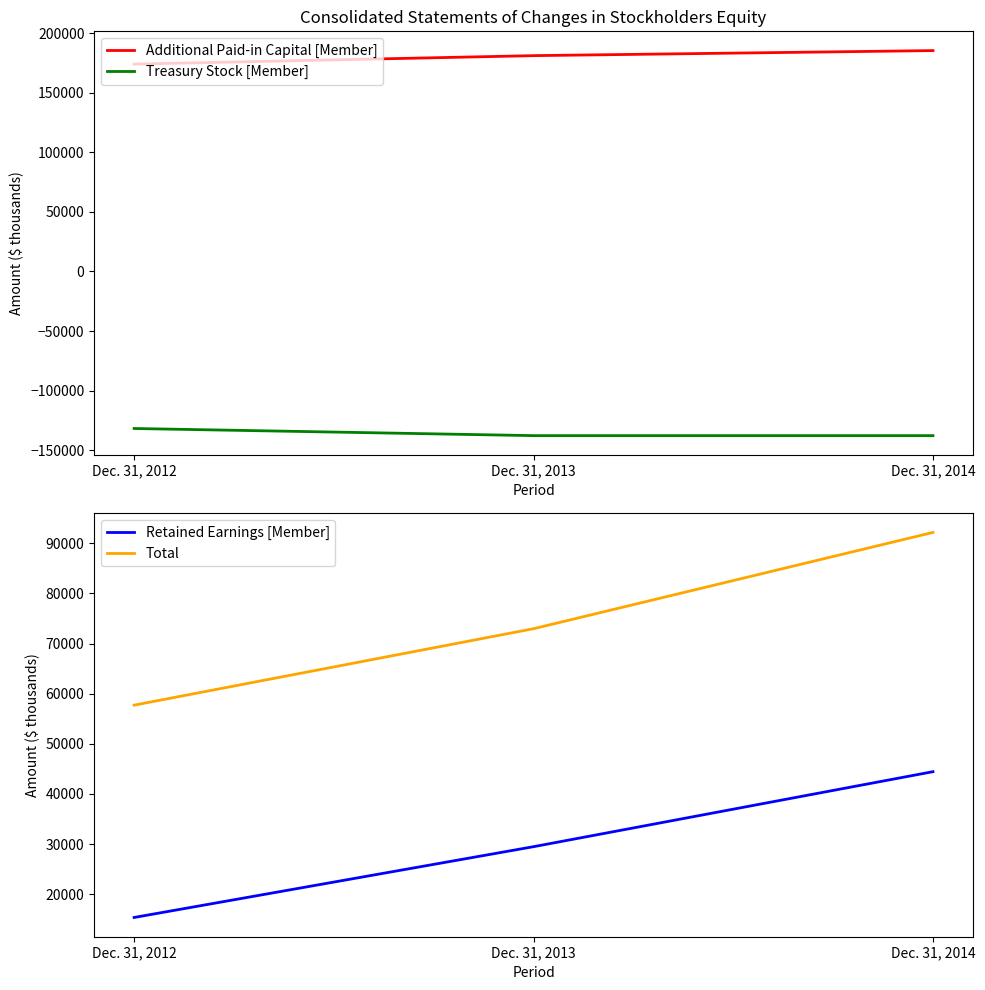

What is the difference between the highest and lowest values at Dec. 31, 2013?

319238